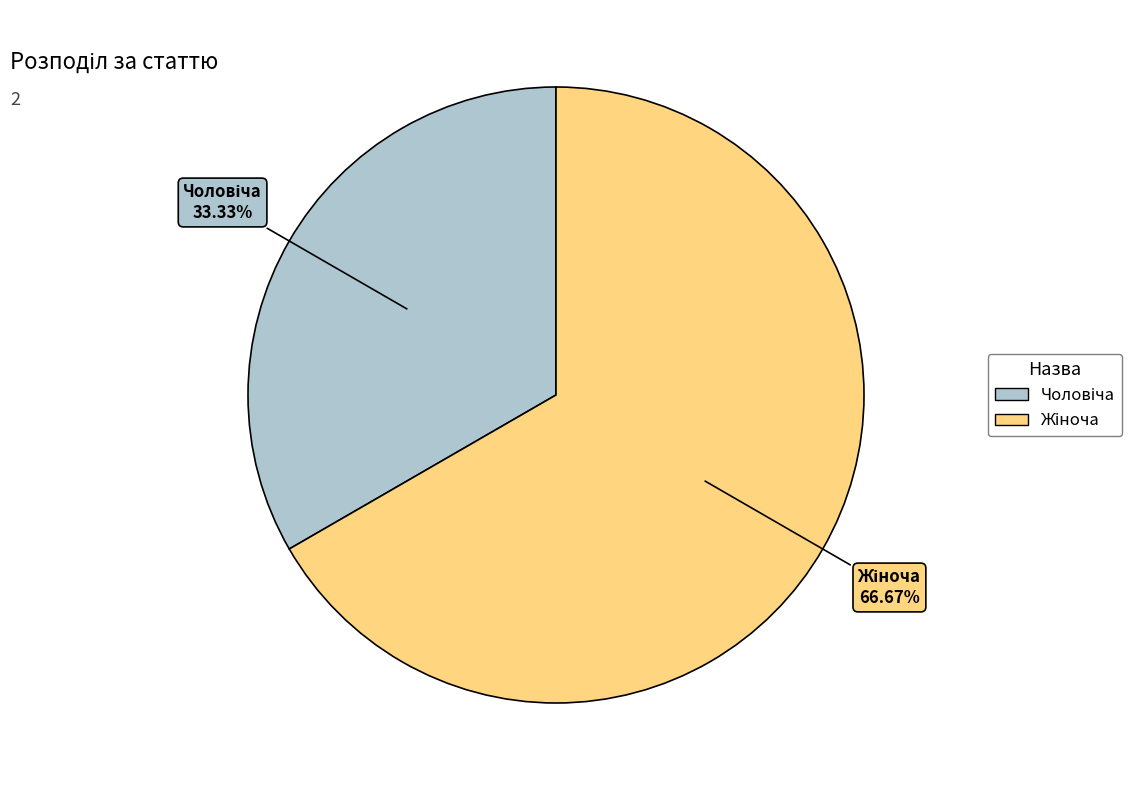

How many slices are in this pie chart?

2